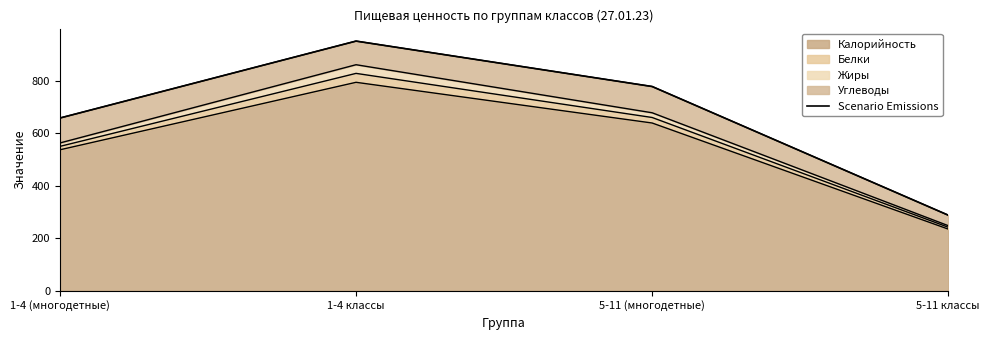

Approximately how many times larger is the value at 1-4 (многодетные) compared to 5-11 (многодетные)?

0.8